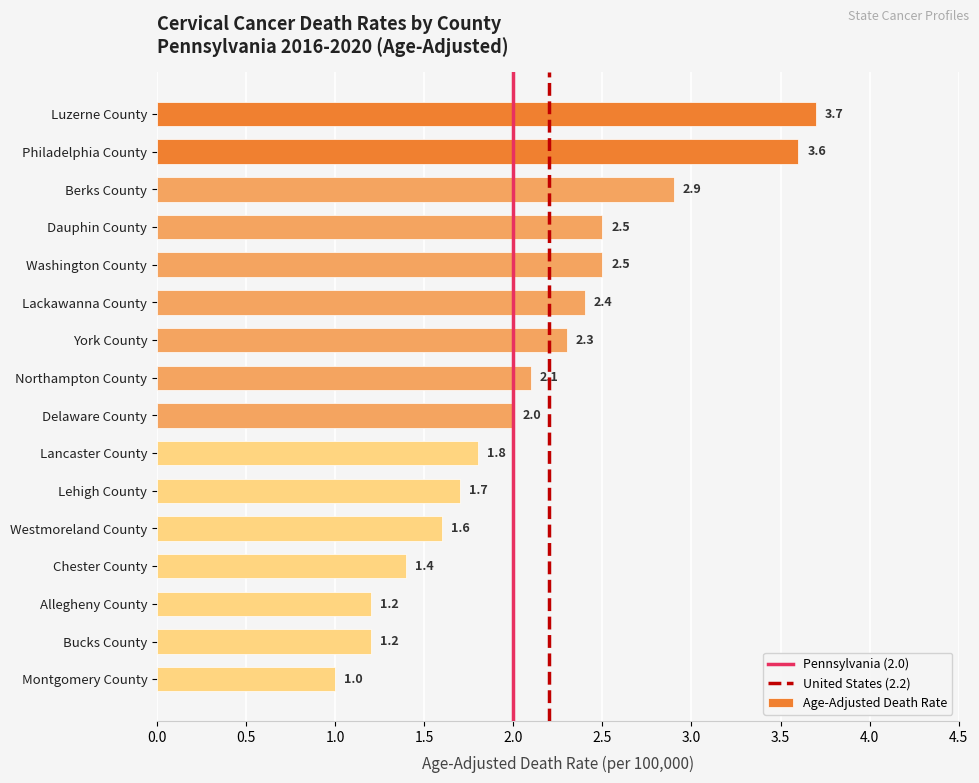

Where is the data nearest to the value 2?

Delaware County